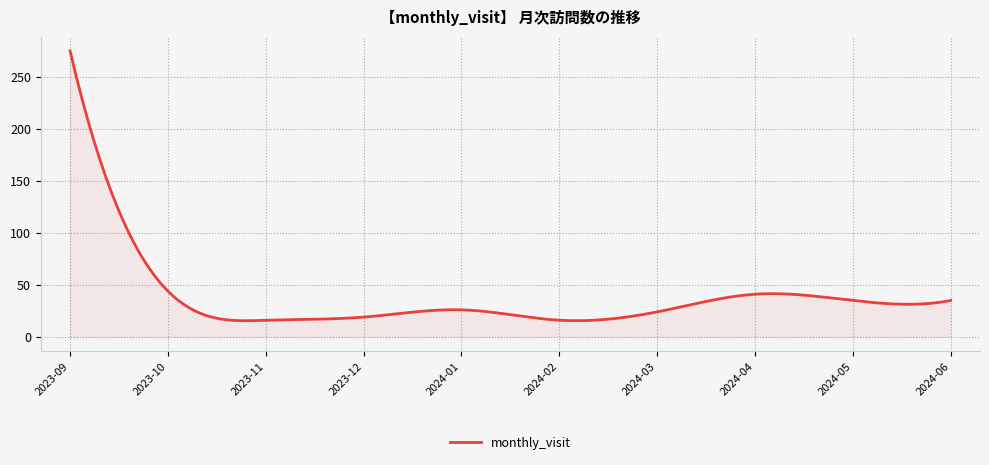

What is the difference between the maximum and minimum values?

259.5